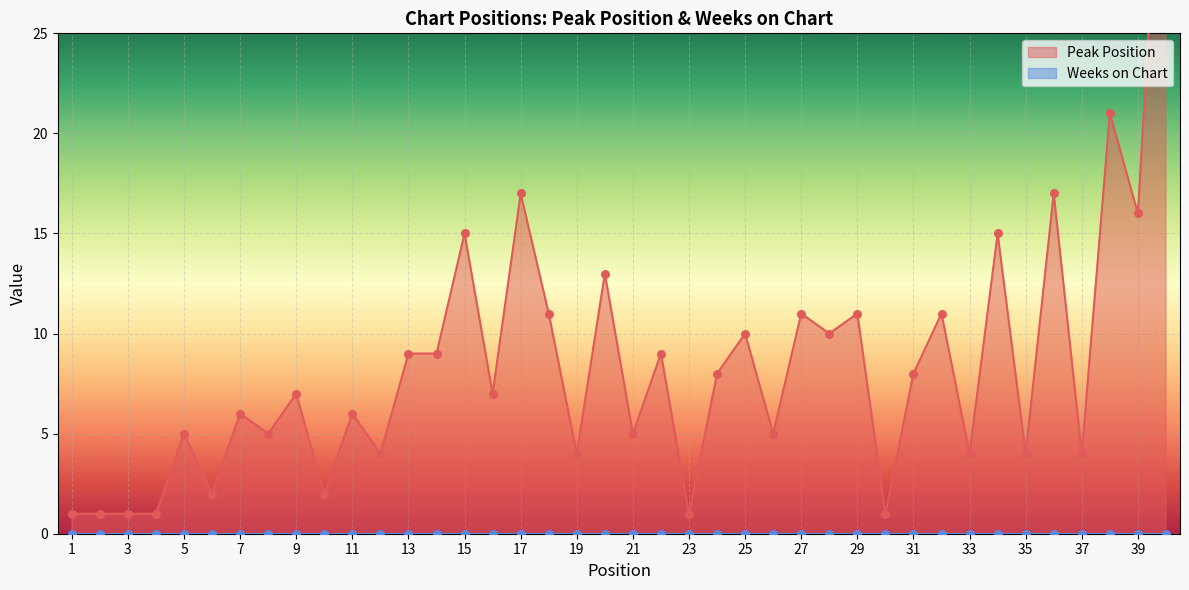

Which has a higher value, 24 or 6?

24